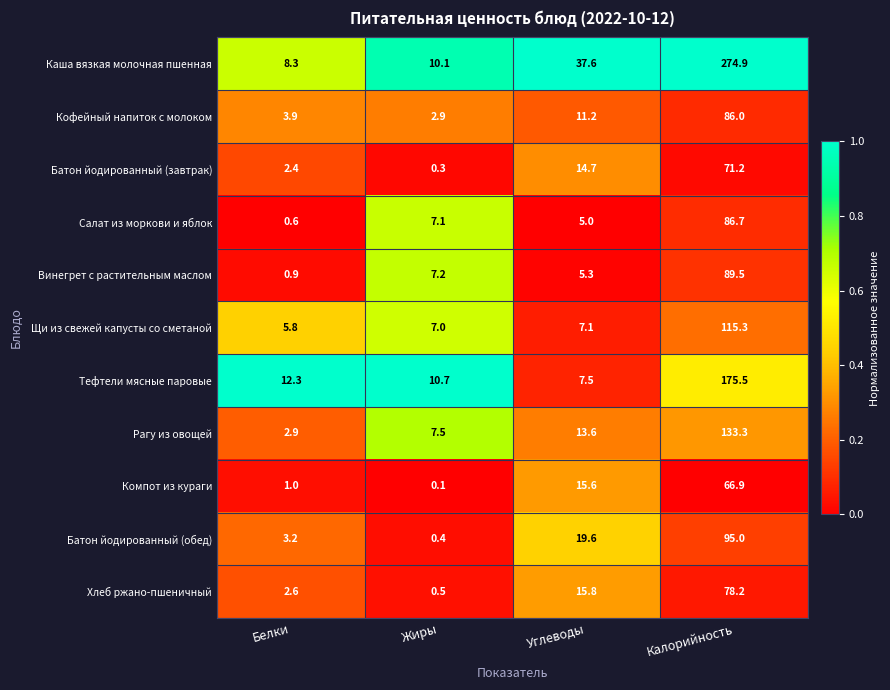

How many data points in Тефтели мясные паровые are less than 12?

2